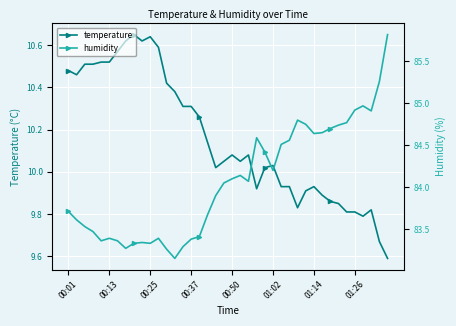

What is the difference between the maximum and minimum values in the temperature series?

1.1